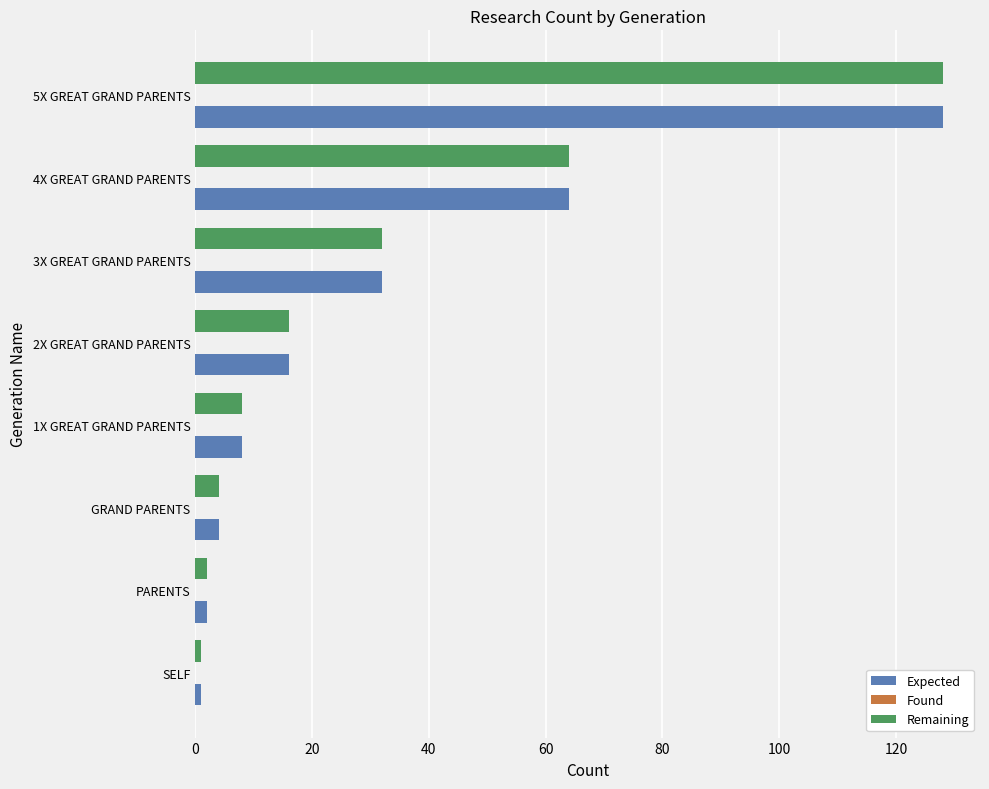

Which category has the highest value across all series?

5X GREAT GRAND PARENTS